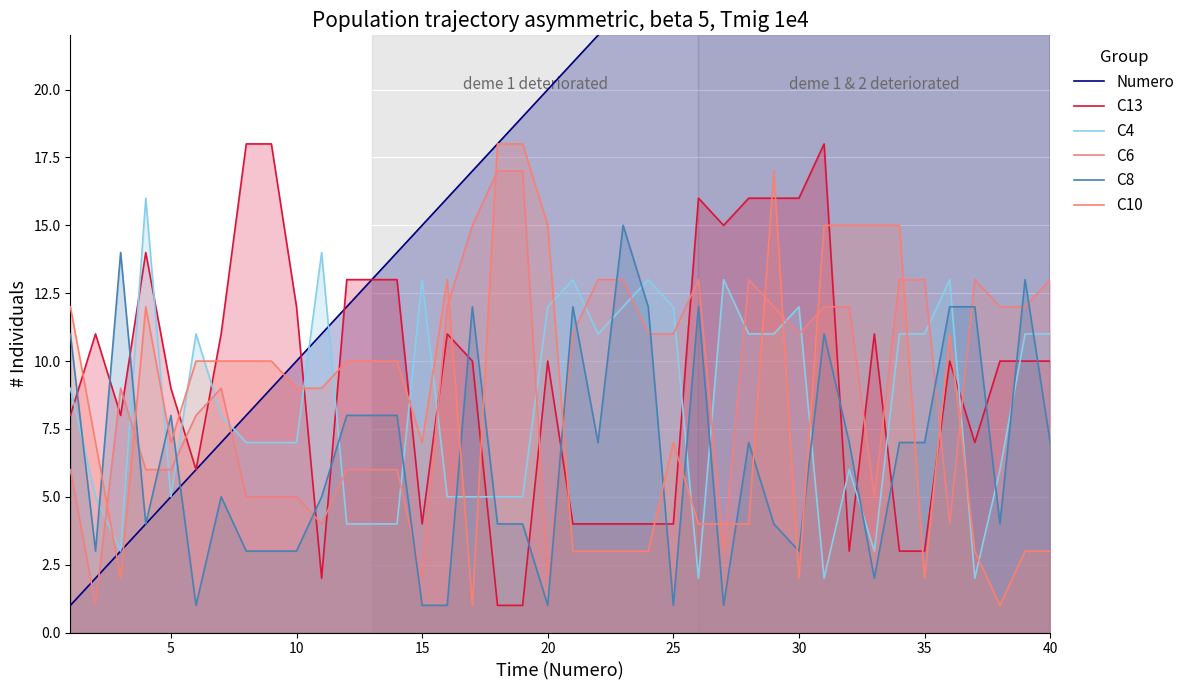

True or false: C13 and C4 cross at least once.

True